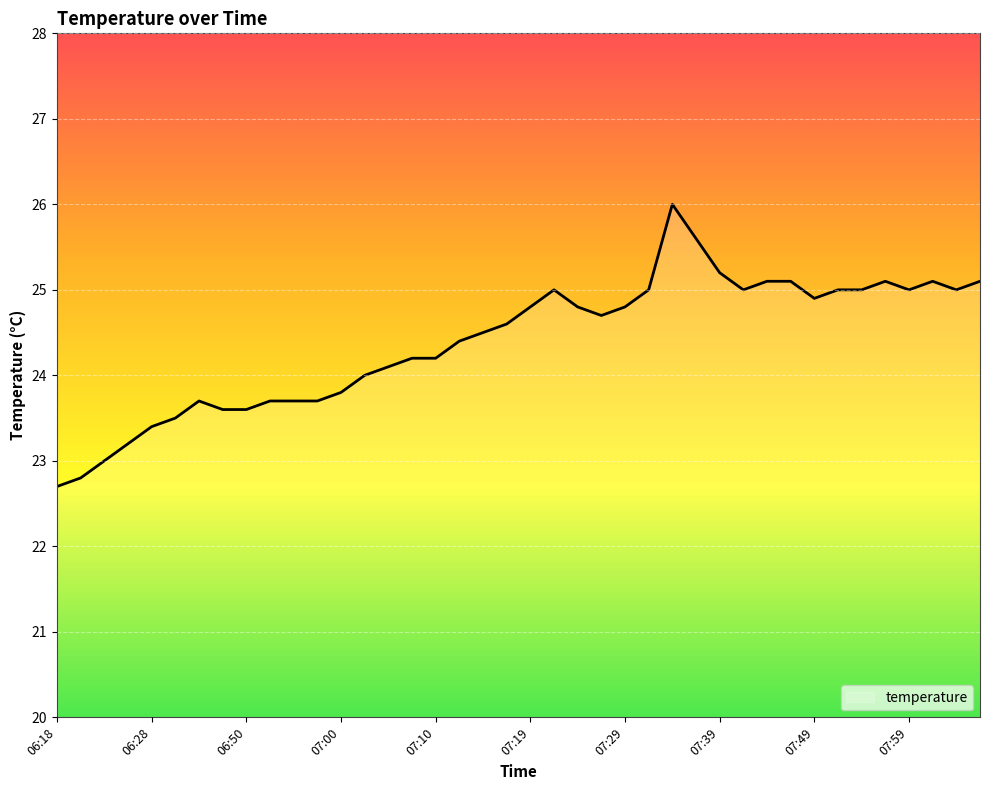

How many lines are shown in the chart?

1